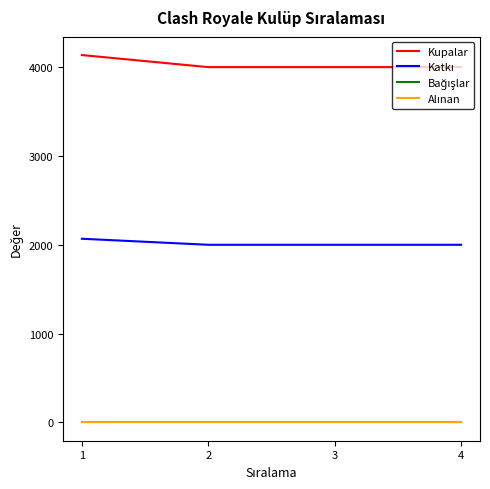

How many lines are shown in the chart?

4